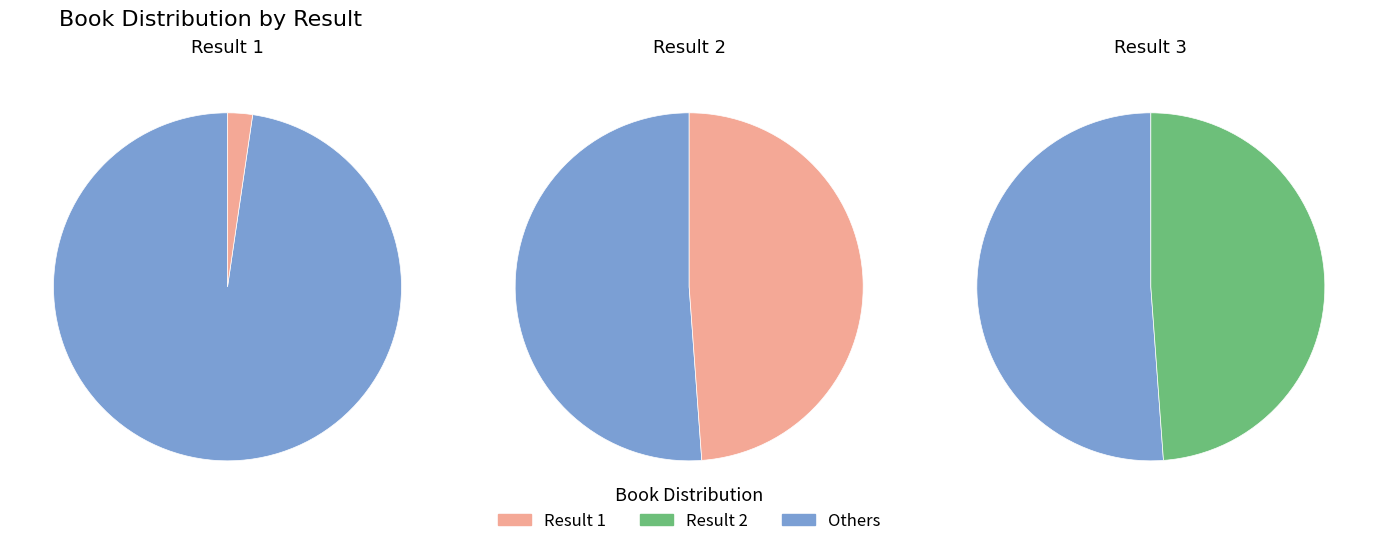

Is the sum of 1 and 3 greater than half?

Yes